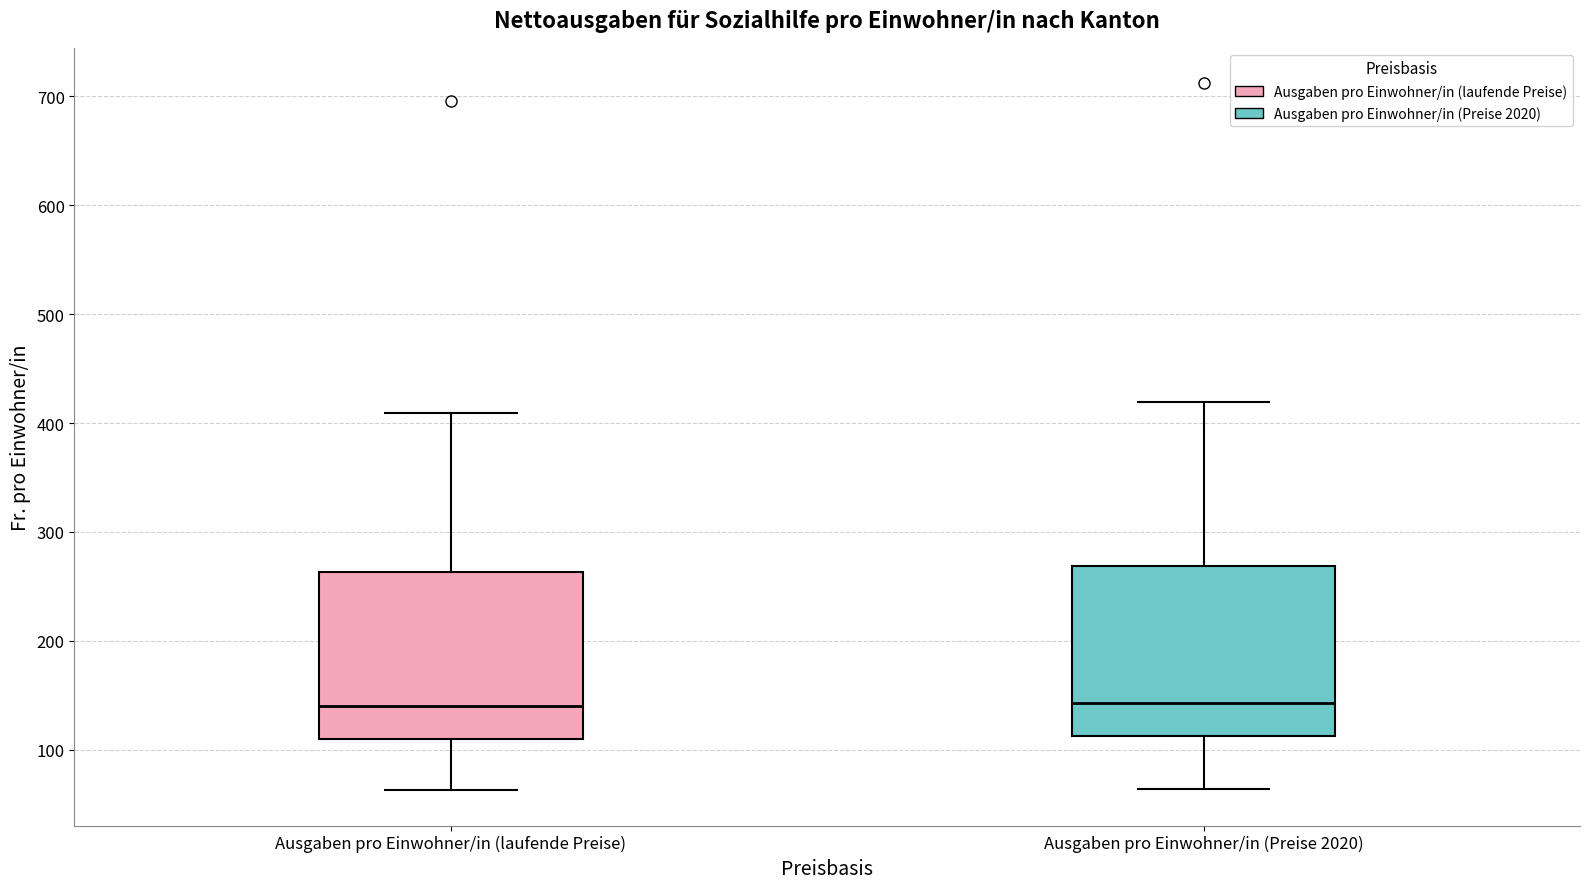

Where is the upper edge of the box for Ausgaben pro Einwohner/in (Preise 2020) on the y-axis? The values are not printed on the chart, so give them approximately, as read against the axis.

270